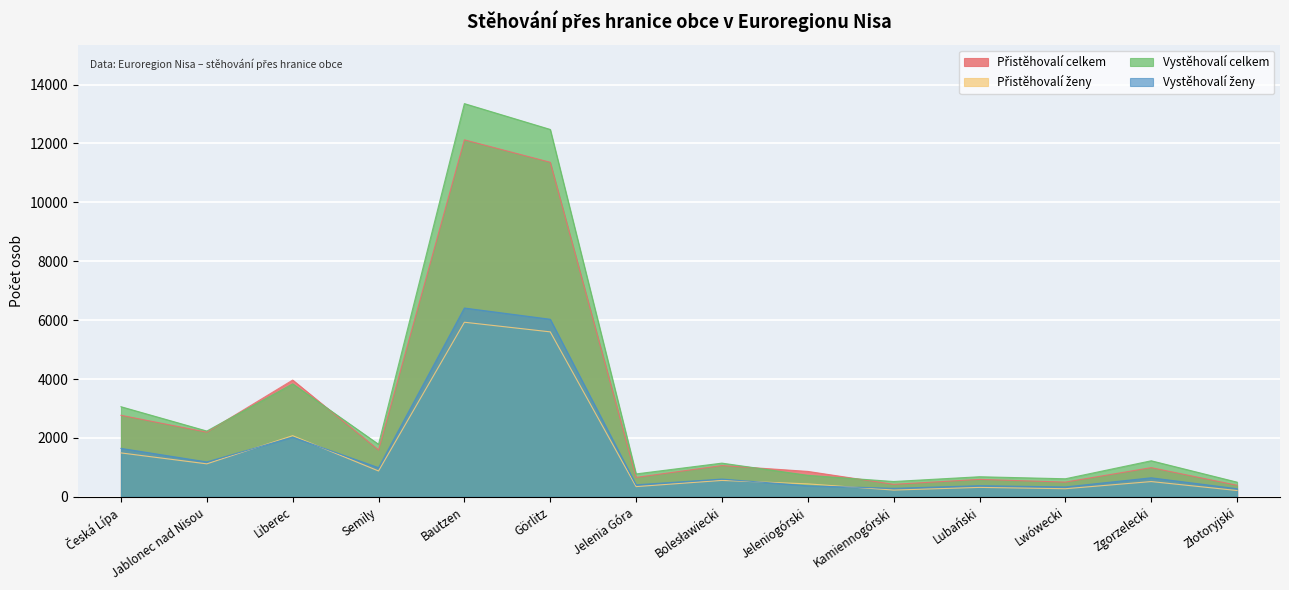

Reading right to left, what are all the values shown in this chart?

Přistěhovalí celkem: Złotoryjski=392	Zgorzelecki=991	Lwówecki=500	Lubański=592	Kamiennogórski=424	Jeleniogórski=863	Bolesławiecki=1062	Jelenia Góra=659	Görlitz=11361	Bautzen=12123	Semily=1589	Liberec=3965	Jablonec nad Nisou=2195	Česká Lípa=2769
Přistěhovalí ženy: Złotoryjski=214	Zgorzelecki=518	Lwówecki=275	Lubański=320	Kamiennogórski=229	Jeleniogórski=440	Bolesławiecki=557	Jelenia Góra=347	Görlitz=5602	Bautzen=5929	Semily=878	Liberec=2076	Jablonec nad Nisou=1120	Česká Lípa=1491
Vystěhovalí celkem: Złotoryjski=498	Zgorzelecki=1224	Lwówecki=613	Lubański=682	Kamiennogórski=520	Jeleniogórski=730	Bolesławiecki=1144	Jelenia Góra=778	Görlitz=12476	Bautzen=13353	Semily=1783	Liberec=3836	Jablonec nad Nisou=2234	Česká Lípa=3060
Vystěhovalí ženy: Złotoryjski=275	Zgorzelecki=646	Lwówecki=335	Lubański=378	Kamiennogórski=288	Jeleniogórski=374	Bolesławiecki=603	Jelenia Góra=408	Görlitz=6030	Bautzen=6411	Semily=989	Liberec=2026	Jablonec nad Nisou=1185	Česká Lípa=1645